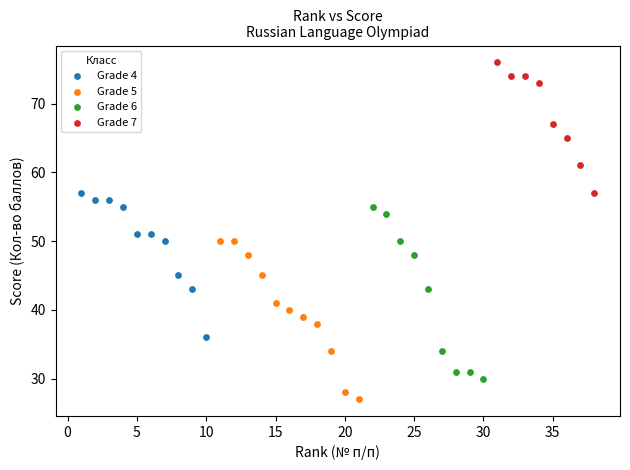

Which series contains the highest Y value?

Grade 7